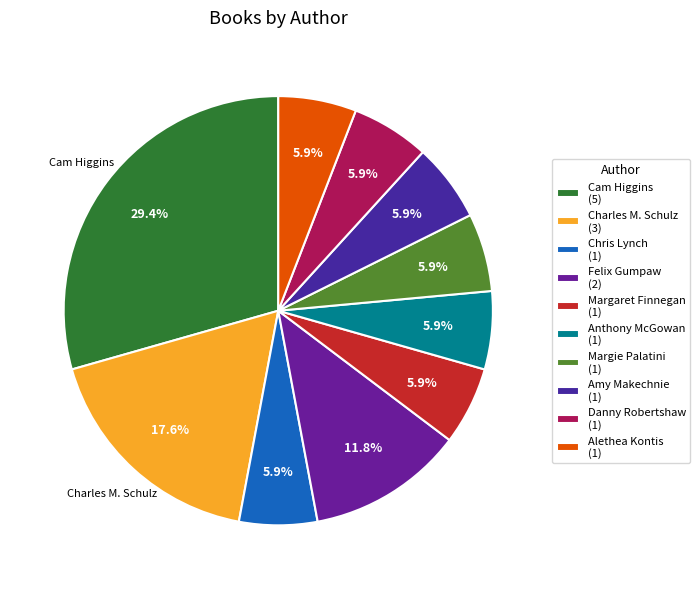

Count the number of slices in the pie.

10